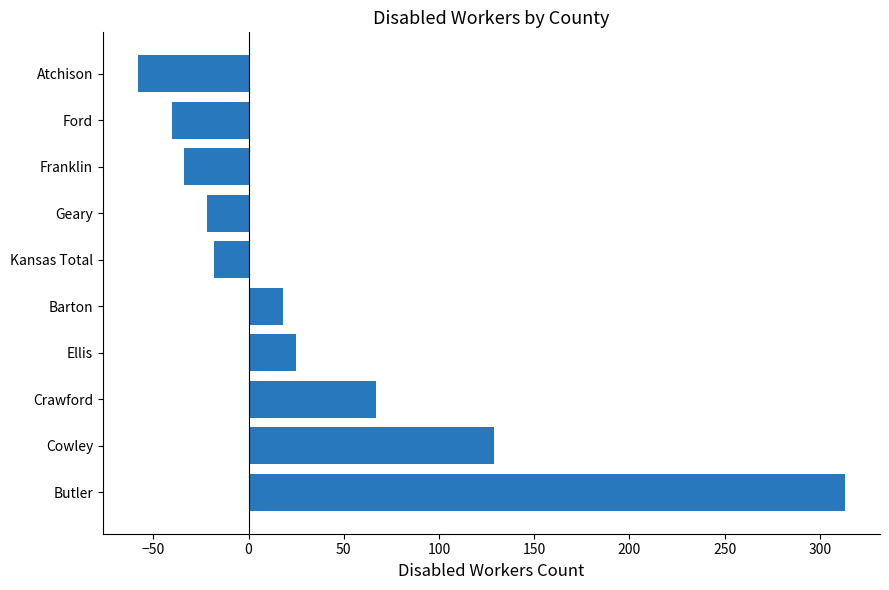

List the labels in order of value, smallest first.

Atchison, Ford, Franklin, Geary, Kansas Total, Barton, Ellis, Crawford, Cowley, Butler